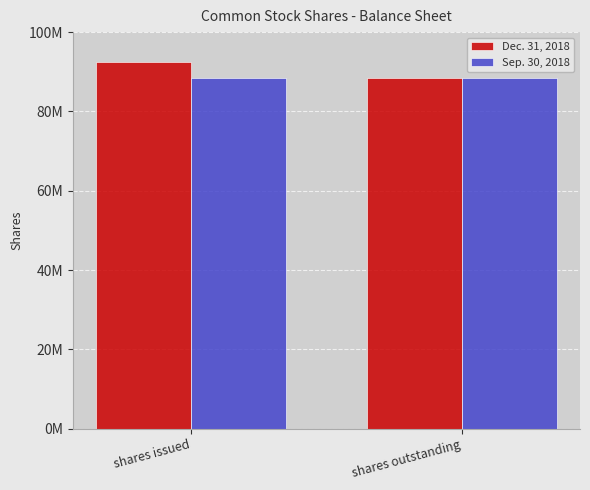

What is the label of the 2nd bar from the left?

shares outstanding